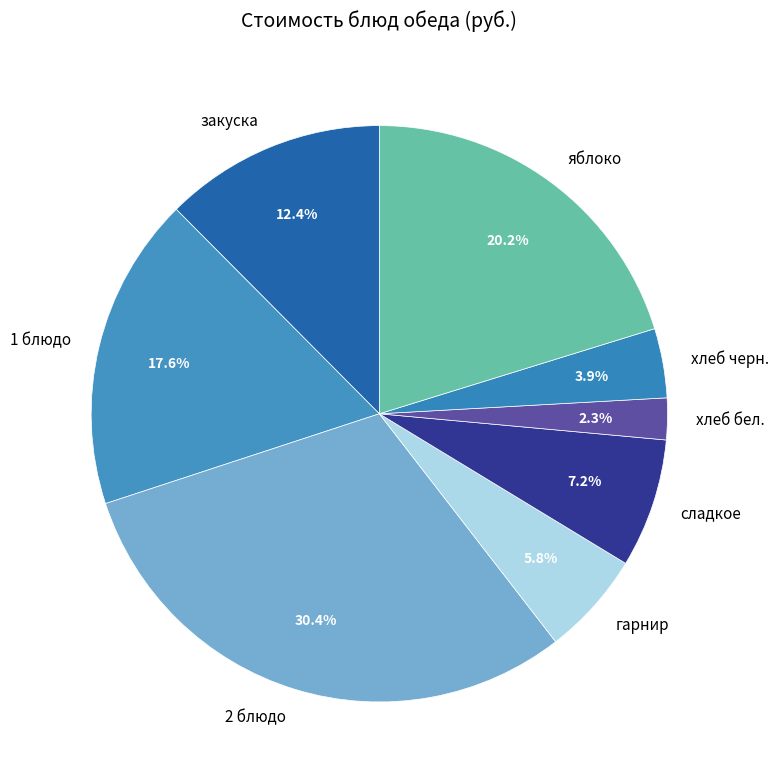

Between яблоко and сладкое, which is larger?

яблоко